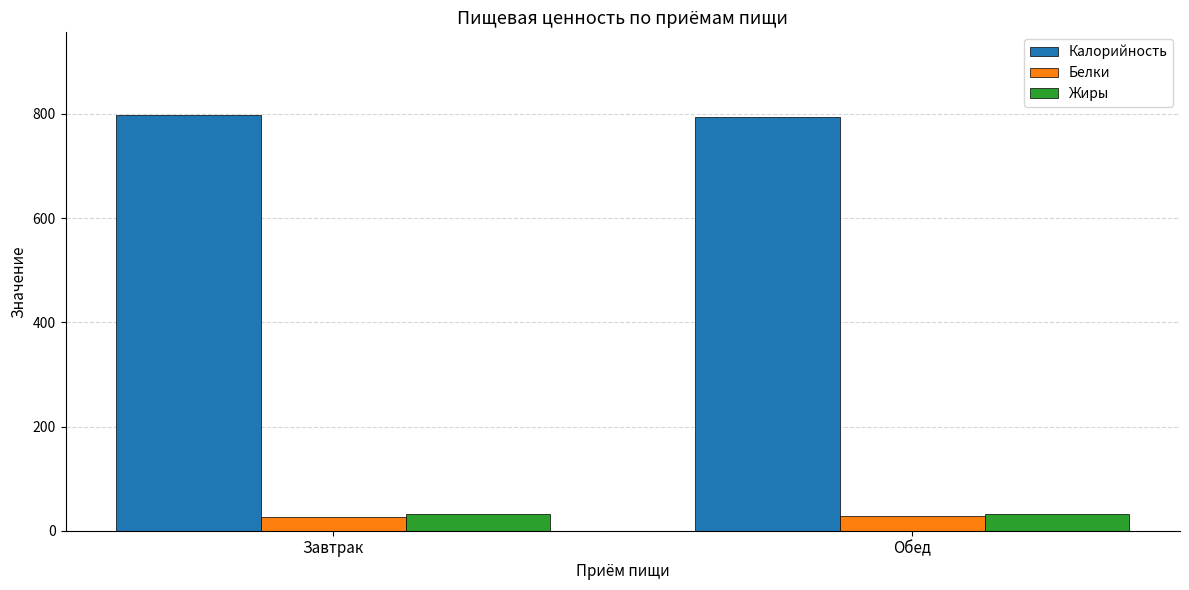

What is the label of the 2nd bar from the right?

Завтрак